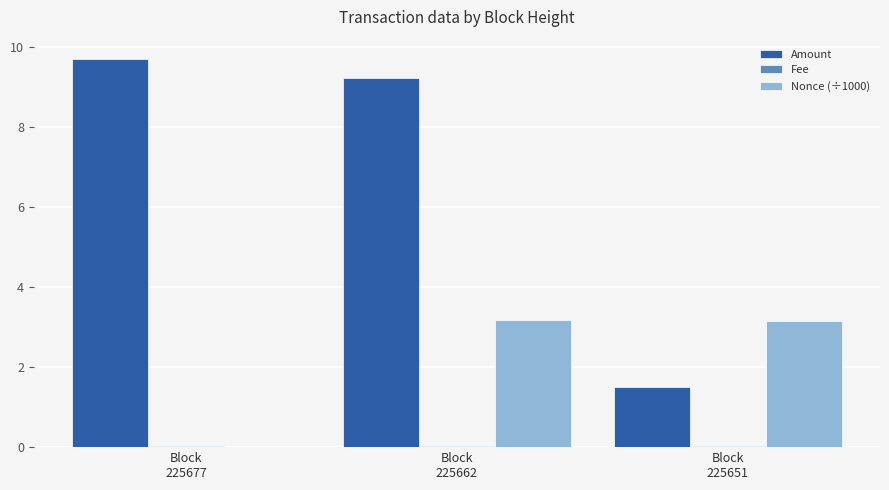

Which series has the largest total across all categories?

Amount